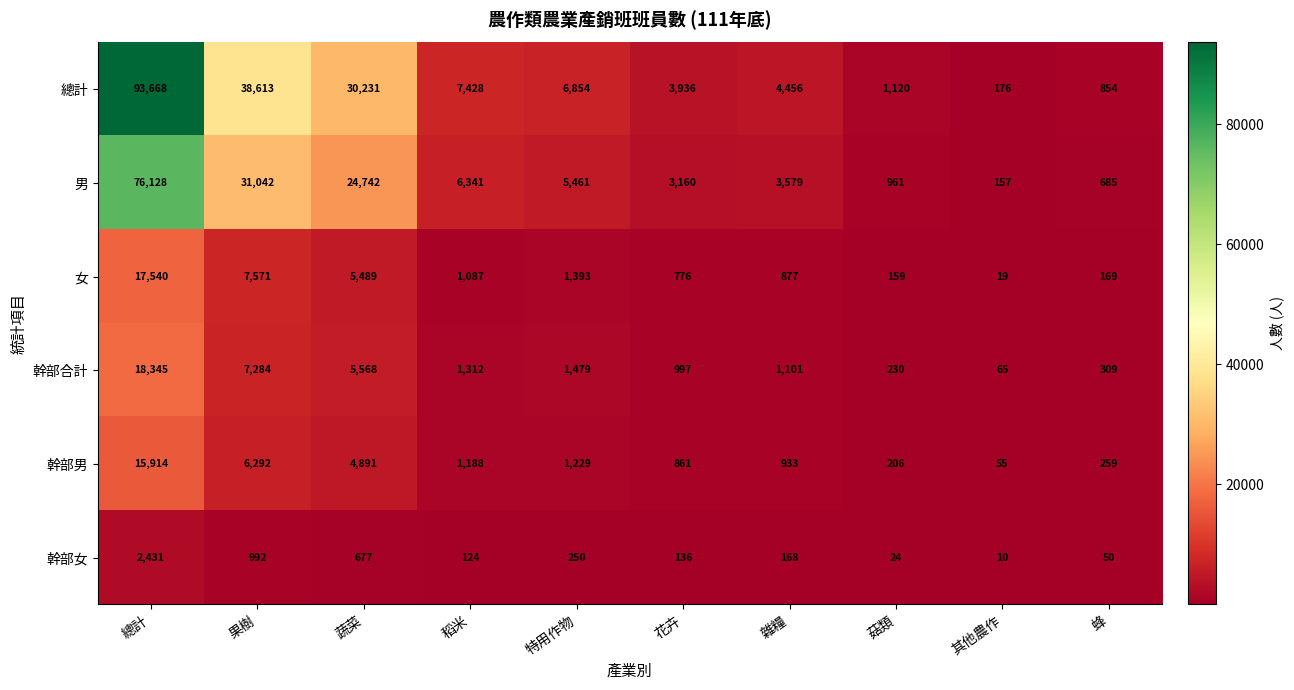

What is the approximate value of 總計 at 稻米?

7428